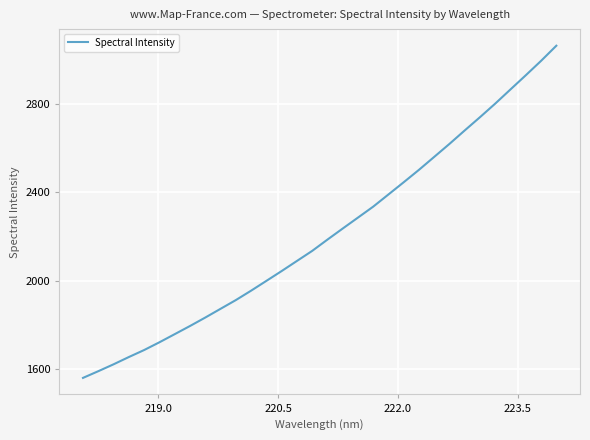

What is the difference between the maximum and minimum values?

1500.7